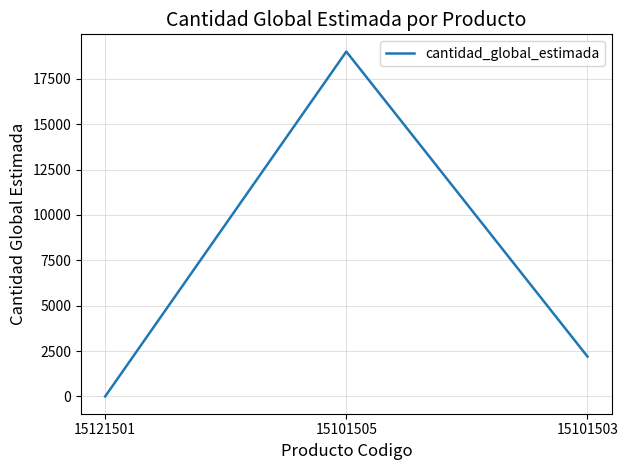

List the labels in order of value, largest first.

15101505, 15101503, 15121501